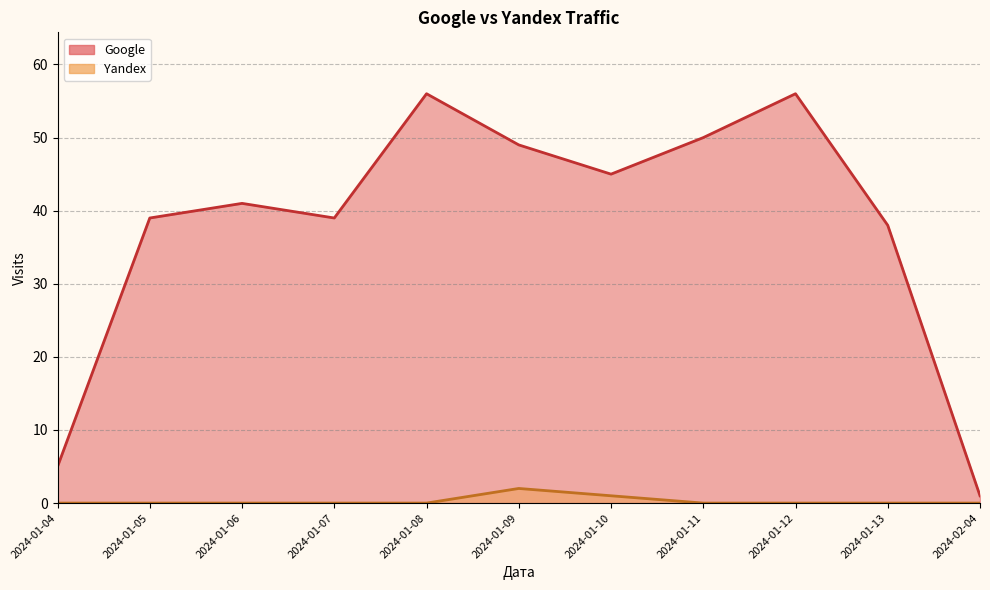

How many categories are shown in the chart?

11